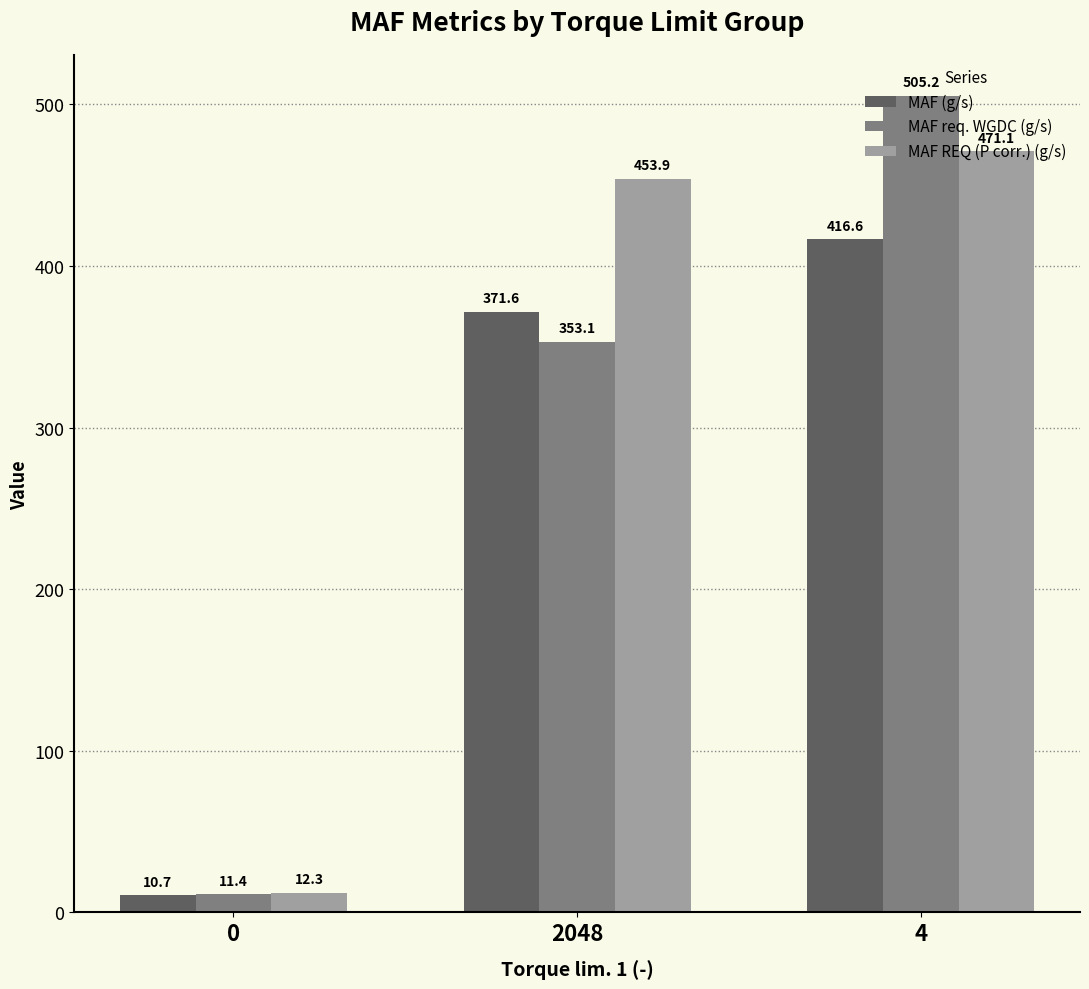

The value of MAF req. WGDC (g/s) at 2048 is 91.5. True or false?

False